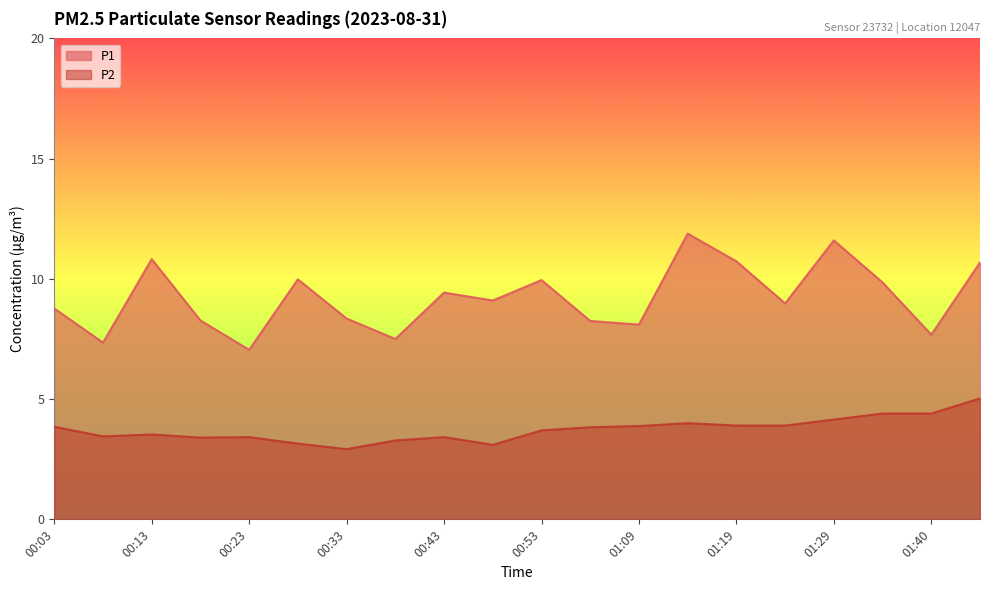

What is the minimum value for P1?

7.0